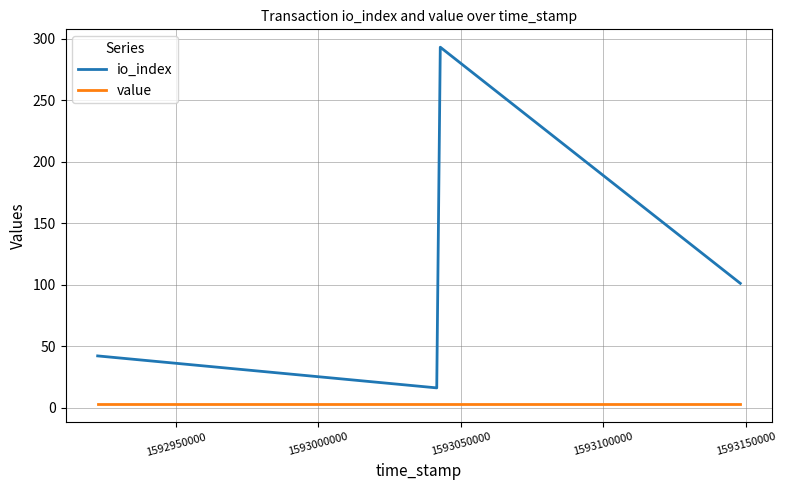

Reading left to right, what are all the values shown in this chart?

io_index: 42.0	16.0	293.0	101.0
value: 2.7	2.7	2.7	2.7